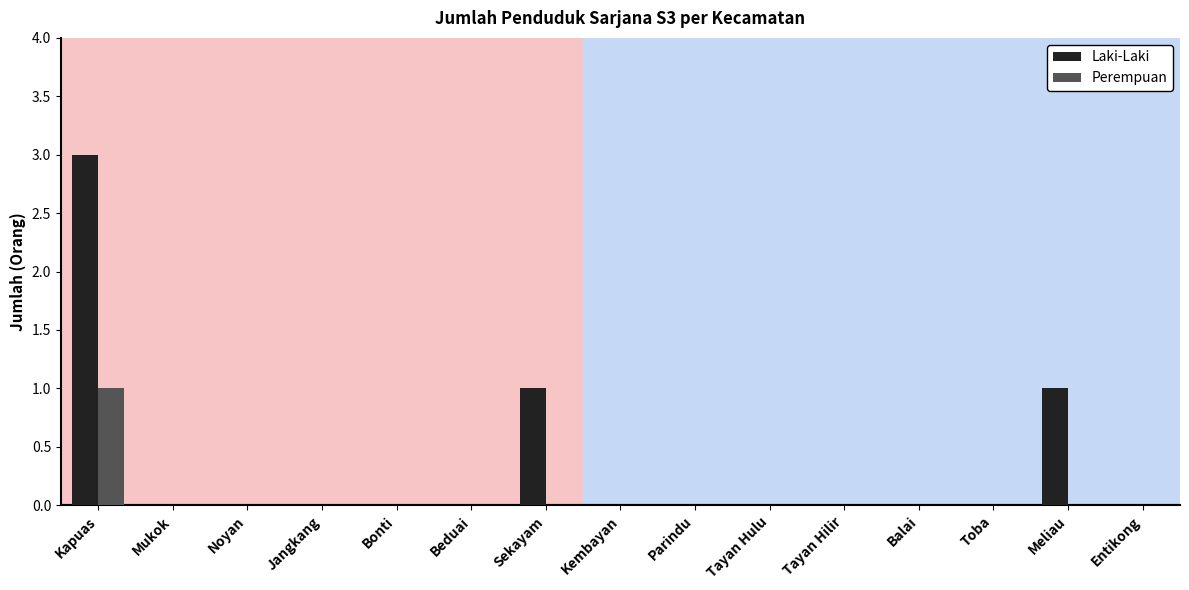

Reading left to right, what are all the values shown in this chart?

Laki-Laki: 3	0	0	0	0	0	1	0	0	0	0	0	0	1	0
Perempuan: 1	0	0	0	0	0	0	0	0	0	0	0	0	0	0